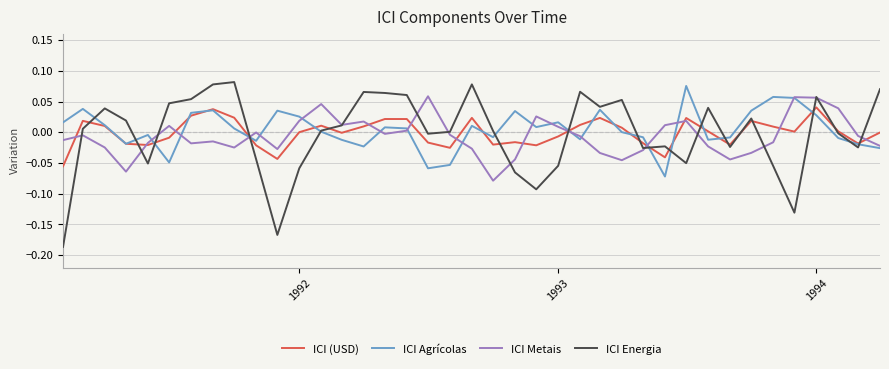

How many lines are shown in the chart?

4